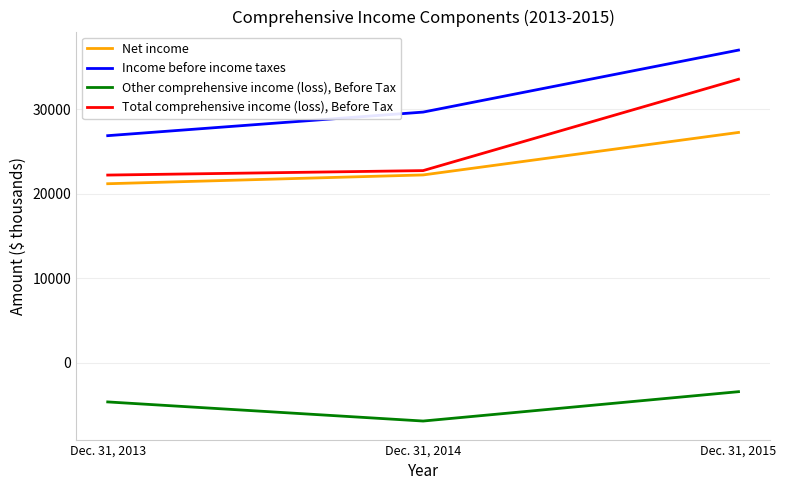

Reading right to left, what are all the values shown in this chart?

Net income: 27268	22231	21189
Income before income taxes: 37026	29679	26885
Other comprehensive income (loss), Before Tax: -3455	-6934	-4669
Total comprehensive income (loss), Before Tax: 33571	22745	22216